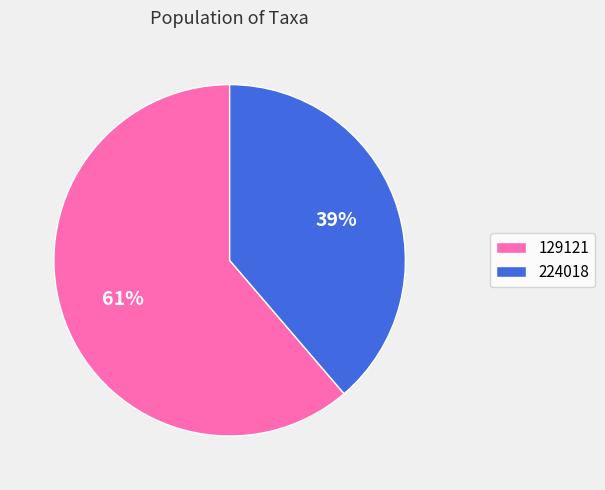

Do 224018 and 129121 together represent more than half of the pie?

Yes